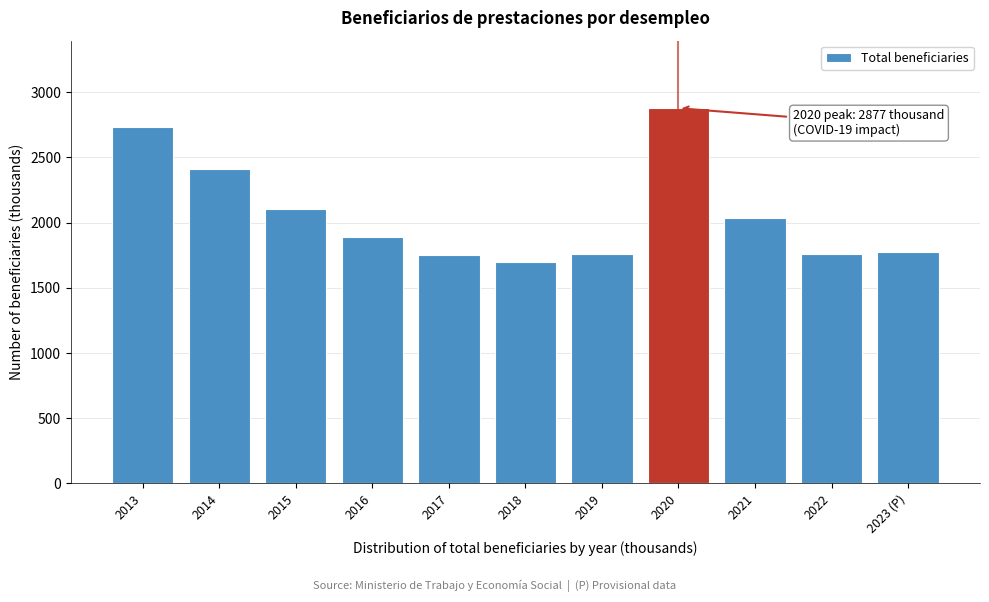

What is the change in value from 2013 to 2023 (P)?

-957.3